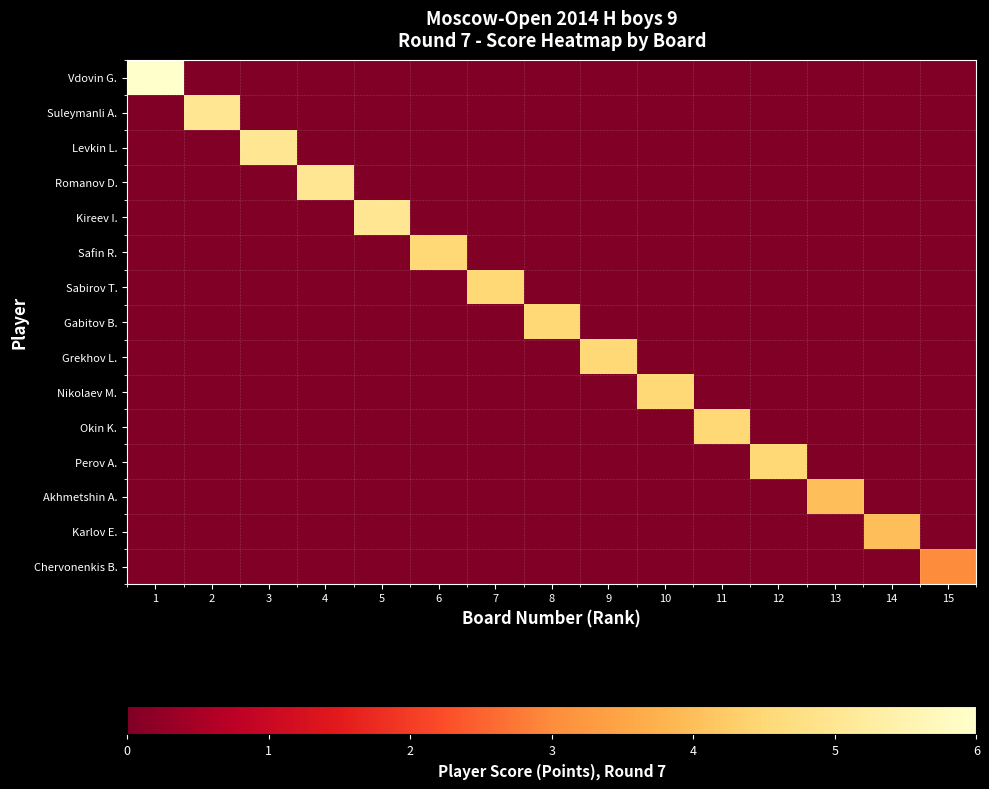

Reading right to left, what are all the values shown in this chart?

Vdovin G.: 15=0.0	14=0.0	13=0.0	12=0.0	11=0.0	10=0.0	9=0.0	8=0.0	7=0.0	6=0.0	5=0.0	4=0.0	3=0.0	2=0.0	1=6.0
Suleymanli A.: 15=0.0	14=0.0	13=0.0	12=0.0	11=0.0	10=0.0	9=0.0	8=0.0	7=0.0	6=0.0	5=0.0	4=0.0	3=0.0	2=5.0	1=0.0
Levkin L.: 15=0.0	14=0.0	13=0.0	12=0.0	11=0.0	10=0.0	9=0.0	8=0.0	7=0.0	6=0.0	5=0.0	4=0.0	3=5.0	2=0.0	1=0.0
Romanov D.: 15=0.0	14=0.0	13=0.0	12=0.0	11=0.0	10=0.0	9=0.0	8=0.0	7=0.0	6=0.0	5=0.0	4=5.0	3=0.0	2=0.0	1=0.0
Kireev I.: 15=0.0	14=0.0	13=0.0	12=0.0	11=0.0	10=0.0	9=0.0	8=0.0	7=0.0	6=0.0	5=5.0	4=0.0	3=0.0	2=0.0	1=0.0
Safin R.: 15=0.0	14=0.0	13=0.0	12=0.0	11=0.0	10=0.0	9=0.0	8=0.0	7=0.0	6=4.5	5=0.0	4=0.0	3=0.0	2=0.0	1=0.0
Sabirov T.: 15=0.0	14=0.0	13=0.0	12=0.0	11=0.0	10=0.0	9=0.0	8=0.0	7=4.5	6=0.0	5=0.0	4=0.0	3=0.0	2=0.0	1=0.0
Gabitov B.: 15=0.0	14=0.0	13=0.0	12=0.0	11=0.0	10=0.0	9=0.0	8=4.5	7=0.0	6=0.0	5=0.0	4=0.0	3=0.0	2=0.0	1=0.0
Grekhov L.: 15=0.0	14=0.0	13=0.0	12=0.0	11=0.0	10=0.0	9=4.5	8=0.0	7=0.0	6=0.0	5=0.0	4=0.0	3=0.0	2=0.0	1=0.0
Nikolaev M.: 15=0.0	14=0.0	13=0.0	12=0.0	11=0.0	10=4.5	9=0.0	8=0.0	7=0.0	6=0.0	5=0.0	4=0.0	3=0.0	2=0.0	1=0.0
Okin K.: 15=0.0	14=0.0	13=0.0	12=0.0	11=4.5	10=0.0	9=0.0	8=0.0	7=0.0	6=0.0	5=0.0	4=0.0	3=0.0	2=0.0	1=0.0
Perov A.: 15=0.0	14=0.0	13=0.0	12=4.5	11=0.0	10=0.0	9=0.0	8=0.0	7=0.0	6=0.0	5=0.0	4=0.0	3=0.0	2=0.0	1=0.0
Akhmetshin A.: 15=0.0	14=0.0	13=4.0	12=0.0	11=0.0	10=0.0	9=0.0	8=0.0	7=0.0	6=0.0	5=0.0	4=0.0	3=0.0	2=0.0	1=0.0
Karlov E.: 15=0.0	14=4.0	13=0.0	12=0.0	11=0.0	10=0.0	9=0.0	8=0.0	7=0.0	6=0.0	5=0.0	4=0.0	3=0.0	2=0.0	1=0.0
Chervonenkis B.: 15=3.0	14=0.0	13=0.0	12=0.0	11=0.0	10=0.0	9=0.0	8=0.0	7=0.0	6=0.0	5=0.0	4=0.0	3=0.0	2=0.0	1=0.0